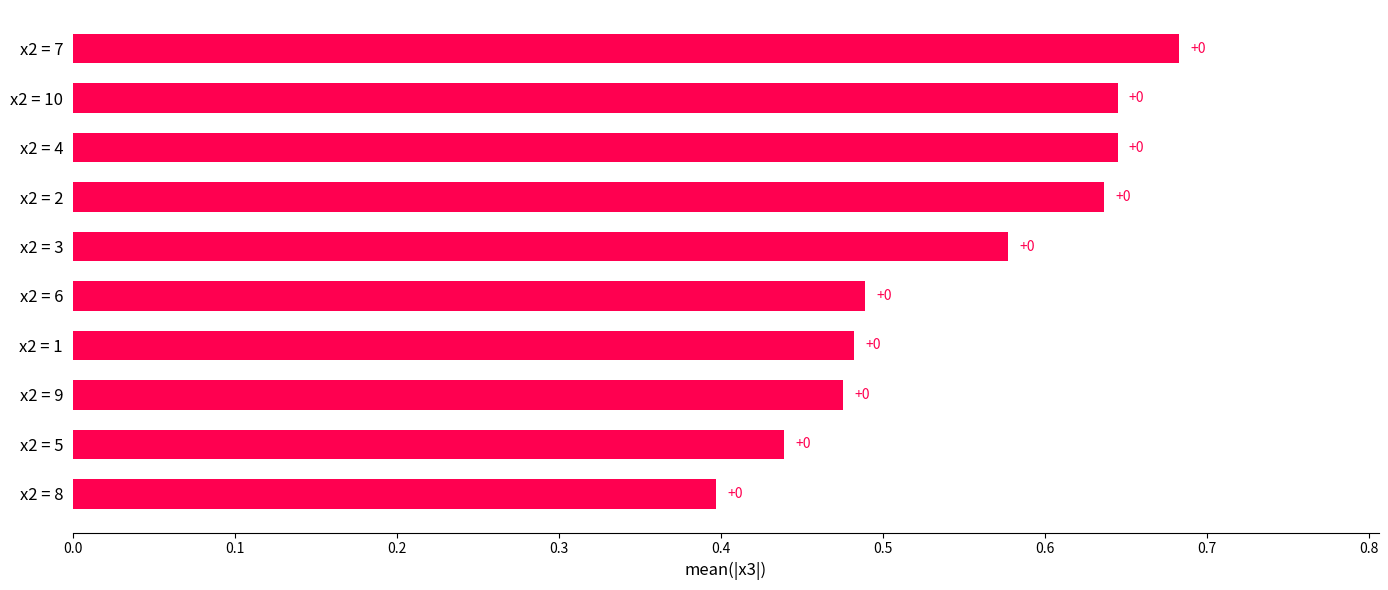

Count the values in the range 0 to 1.

10